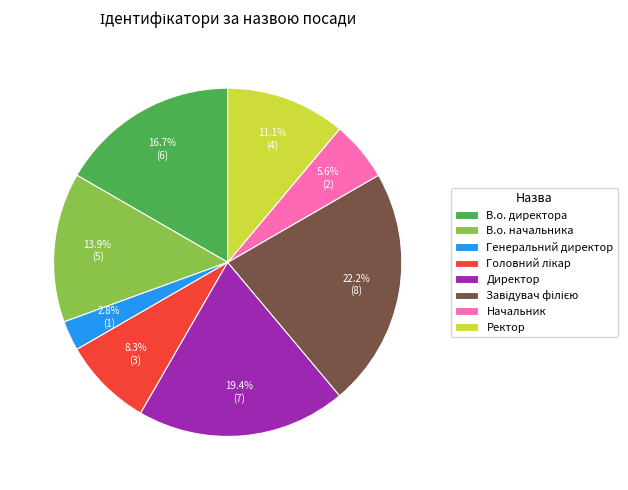

Is it true that Генеральний директор is 3% of the pie?

True